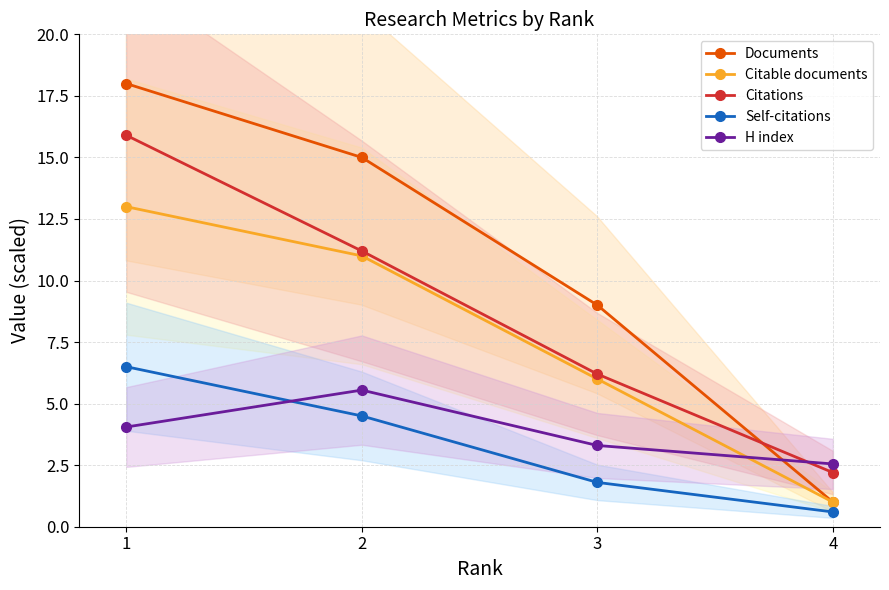

How many values in the Self-citations series are below 4?

2